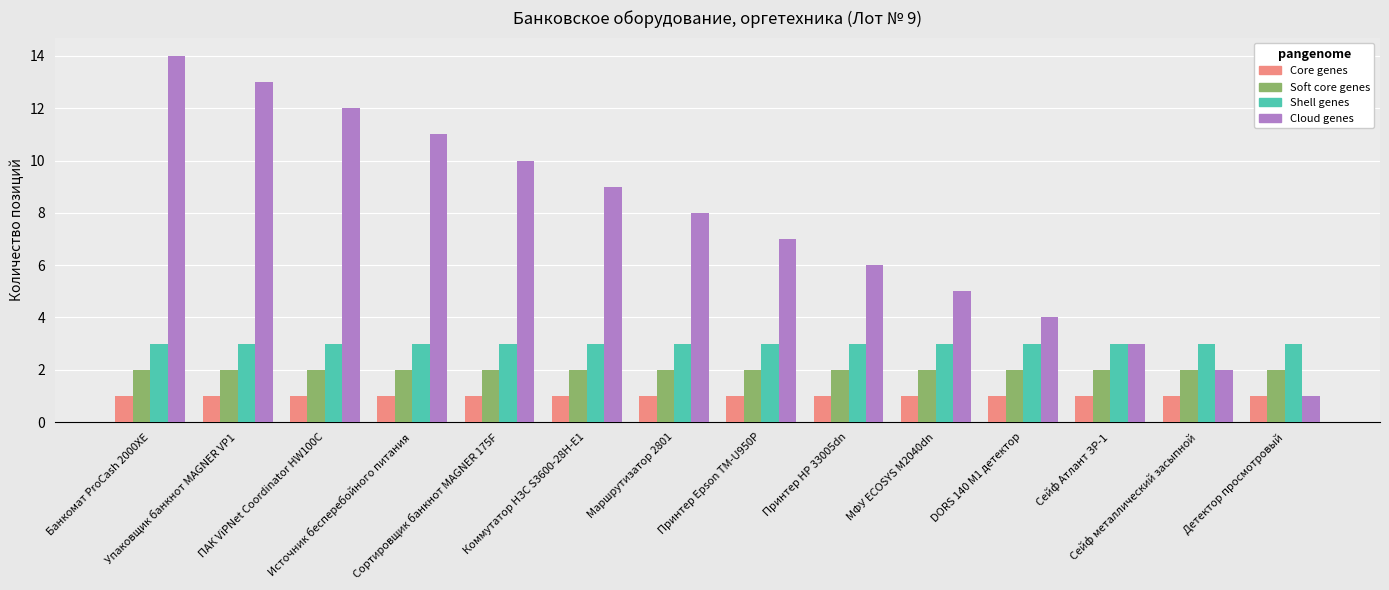

Rank the categories by Cloud genes value from highest to lowest.

Банкомат ProCash 2000XE, Упаковщик банкнот MAGNER VP1, ПАК ViPNet Coordinator HW100C, Источник бесперебойного питания, Сортировщик банкнот MAGNER 175F, Коммутатор НЗС S3600-28H-E1, Маршрутизатор 2801, Принтер Epson TM-U950P, Принтер HP 33005dn, МФУ ECOSYS M2040dn, DORS 140 M1 детектор, Сейф Атлант ЗР-1, Сейф металлический засыпной, Детектор просмотровый